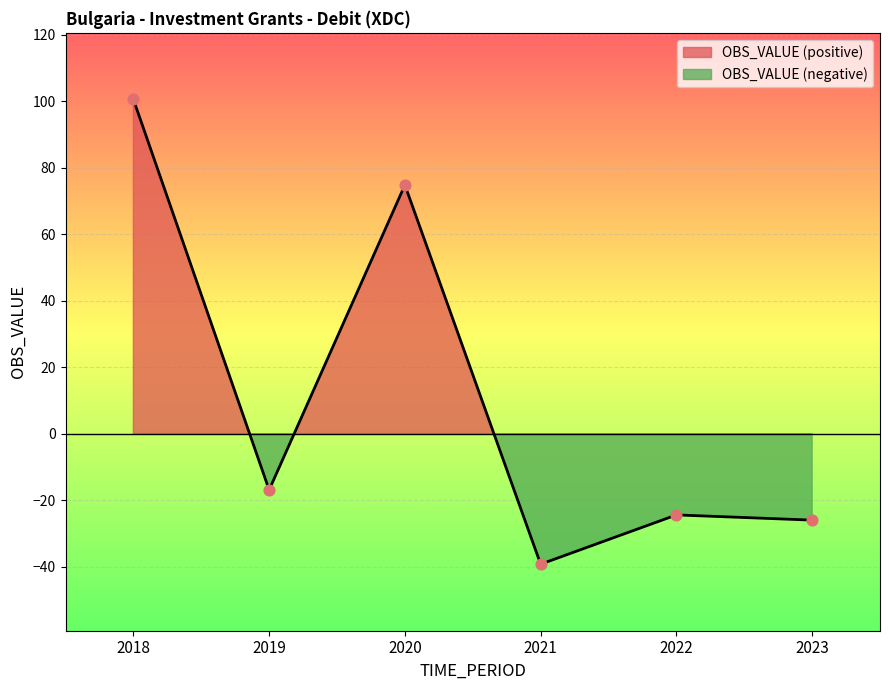

Between 2019 and 2018, which is larger?

2018